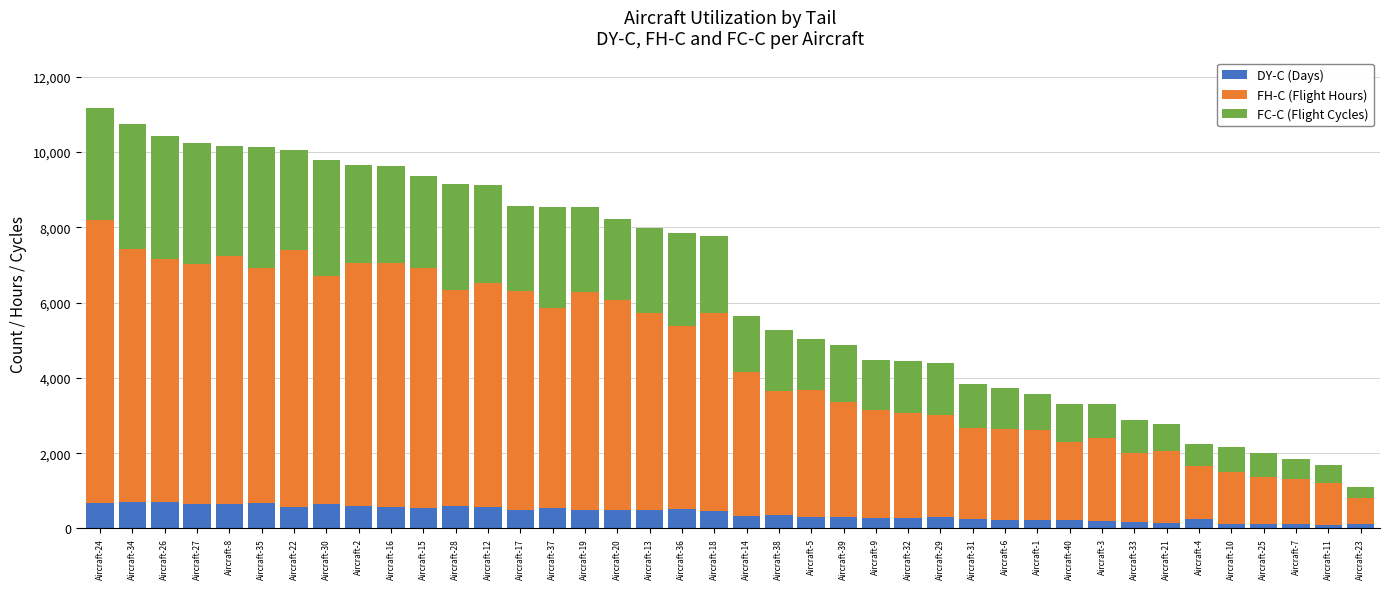

What is the highest value of the DY-C (Days) series?

696.0